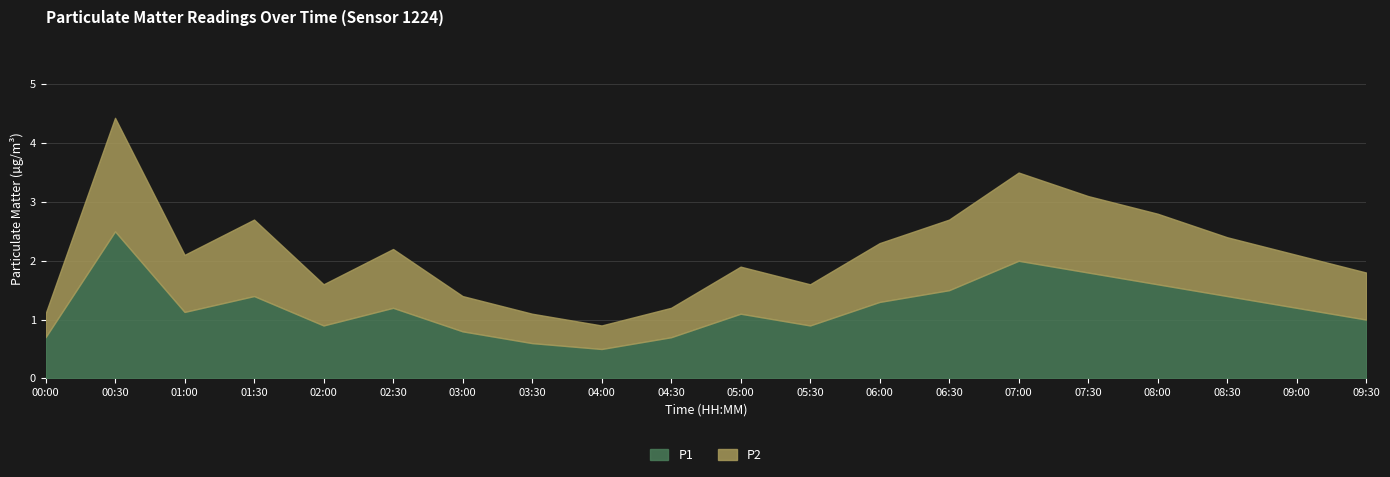

What is the difference between the P2 values at 05:30 and 03:30?

0.2